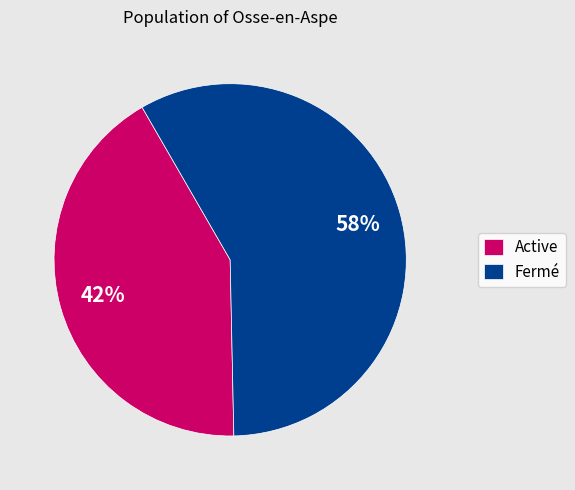

Is the sum of Active and Fermé greater than half?

Yes